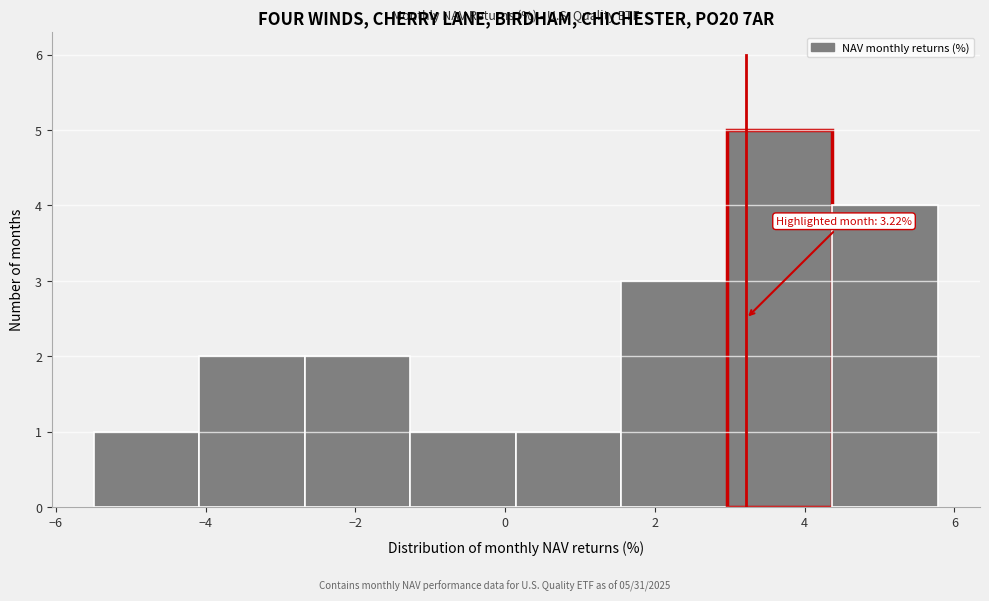

Over which range of the x-axis is the bar tallest?

3.0 to 4.4